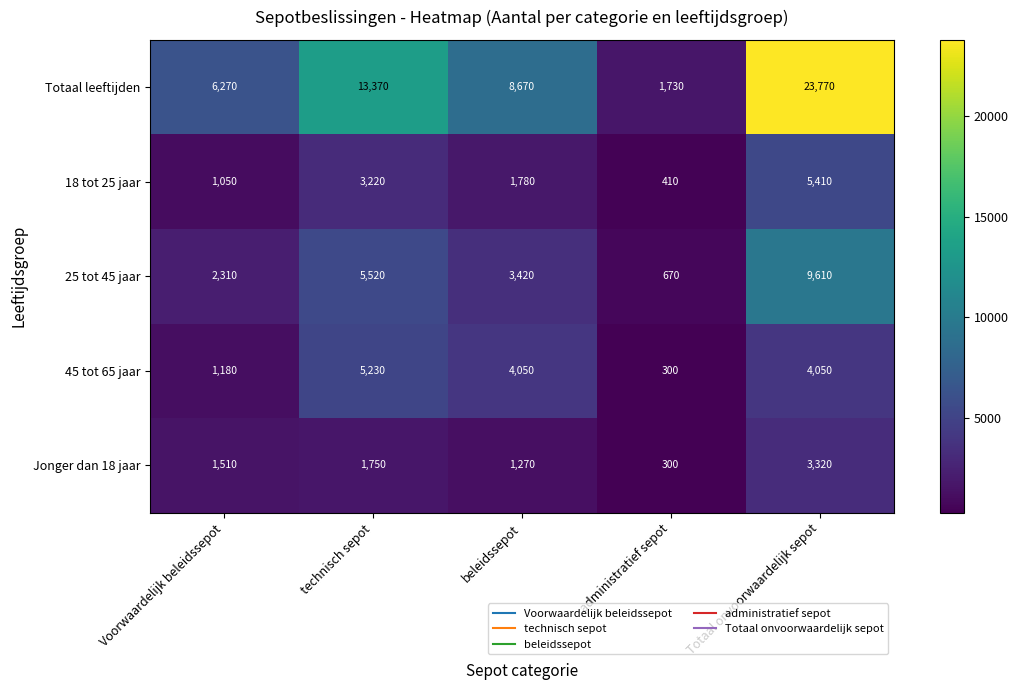

What is the sum of all Jonger dan 18 jaar values?

8150